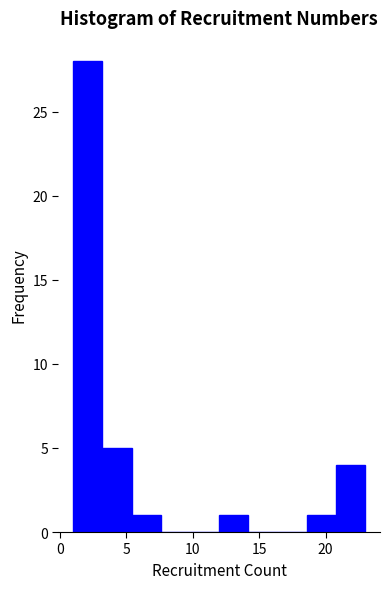

Which range on the x-axis has the tallest bar?

1.0 to 3.2